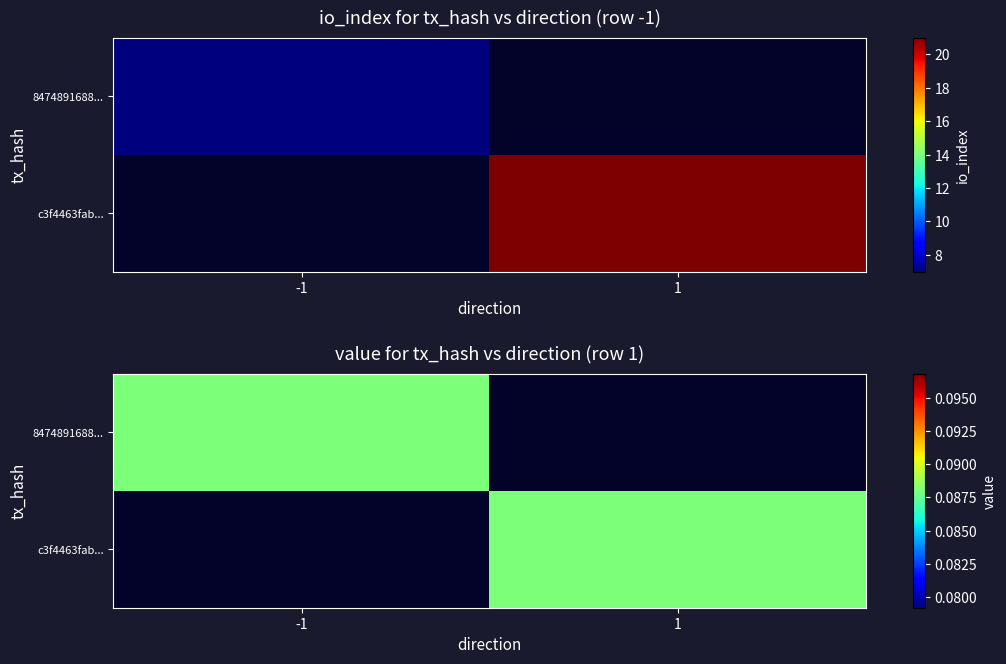

Rank the series at 1 from highest to lowest value.

c3f4463fabd99a025655abf71d92a990d41bda9, 8474891688f430c1f4ea006ede31b3ecb129a2f